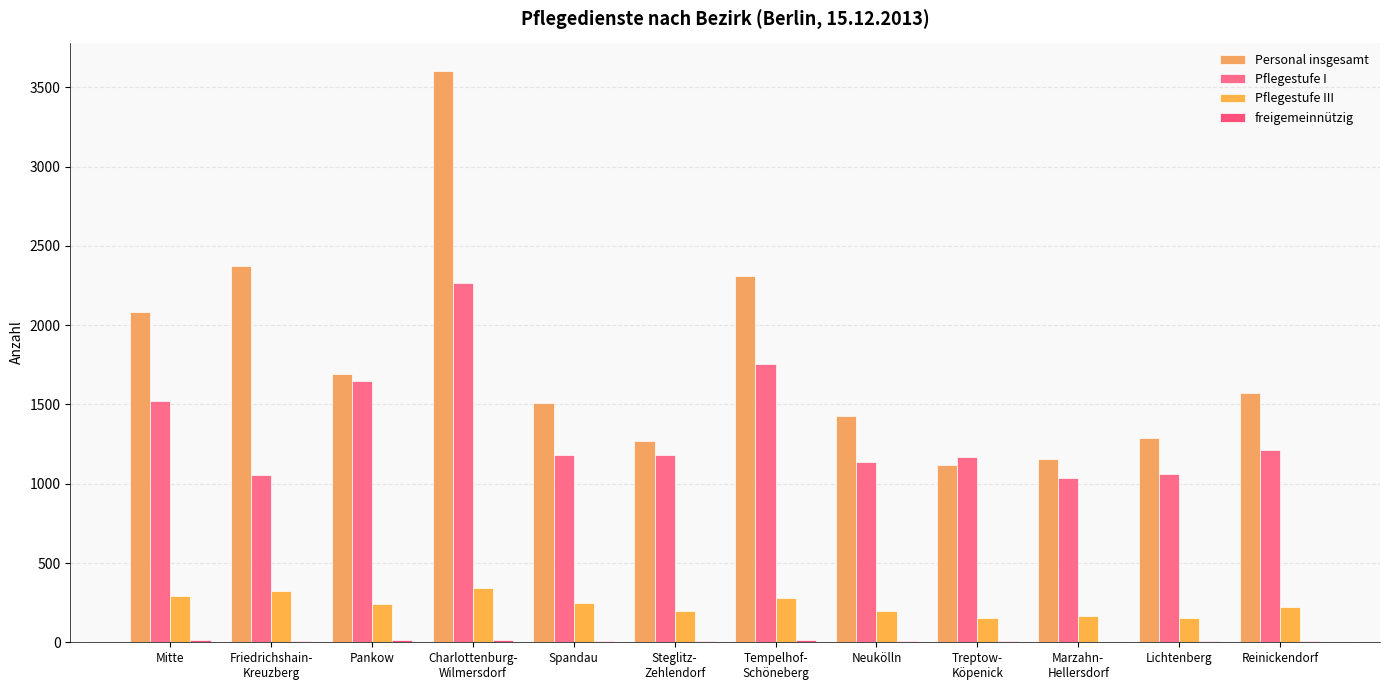

What is the average value of the Pflegestufe III series?

235